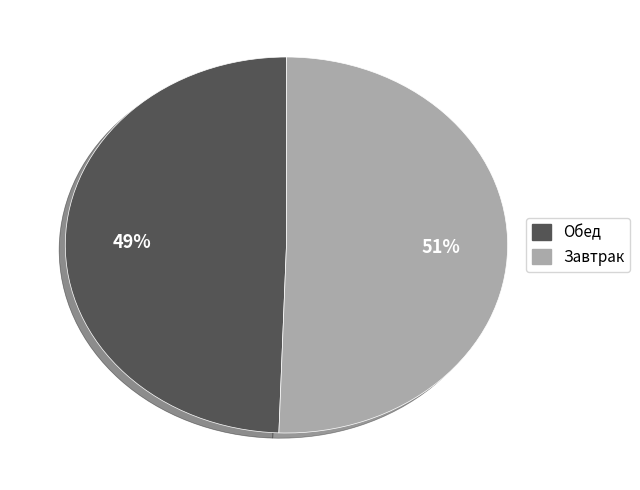

To the nearest percent, what is the average slice percentage?

50%